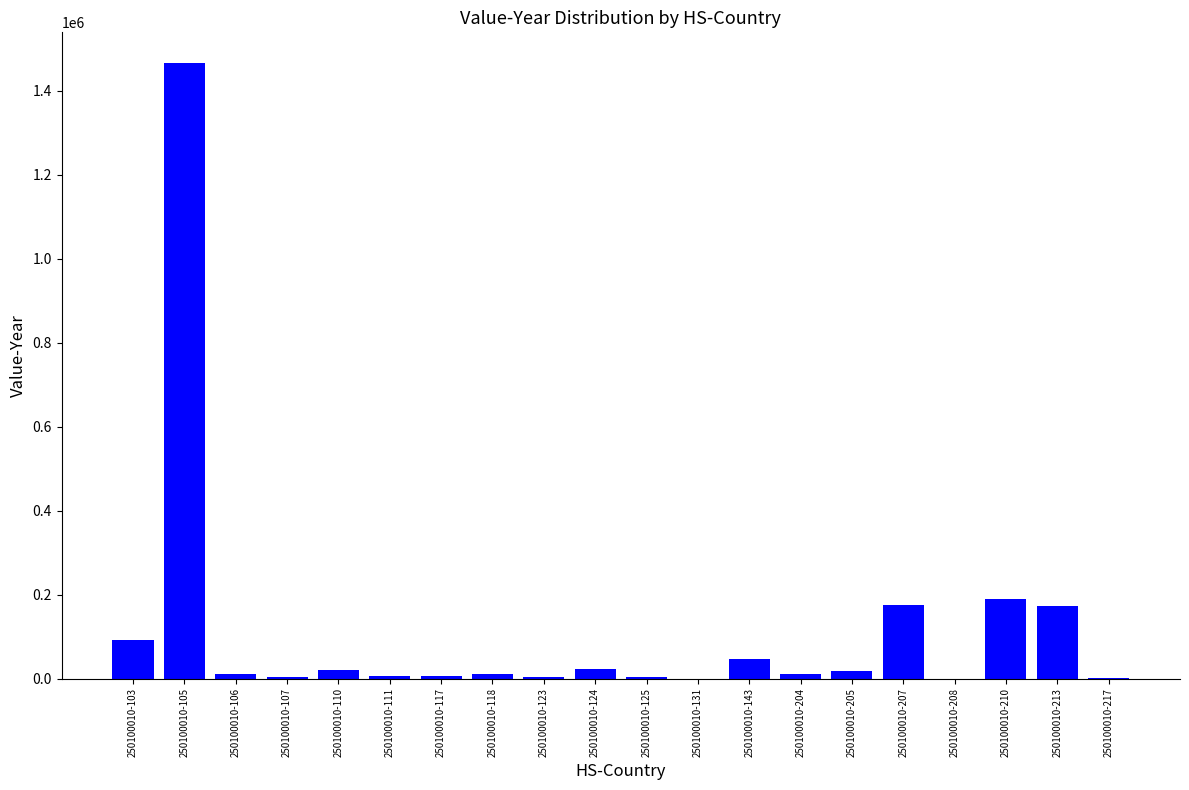

Read the value at 250100010-106, to the nearest 50.

10600